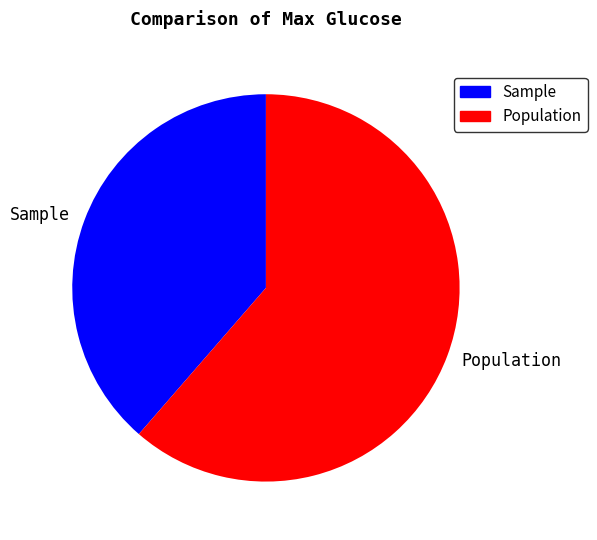

Does Sample account for over 50% of the chart?

No